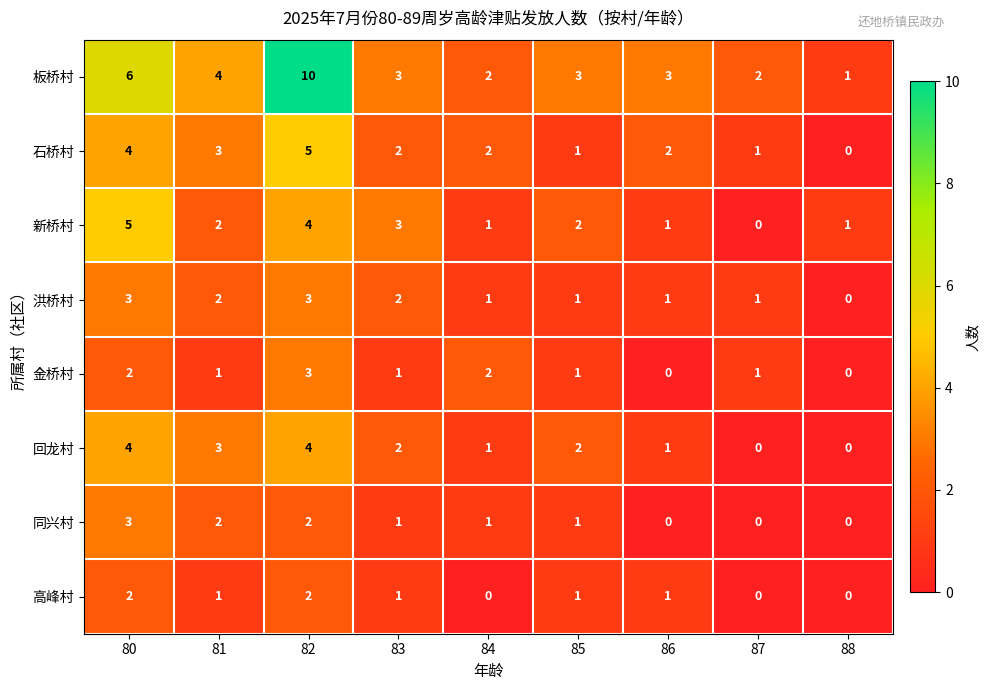

What is the difference between the highest and lowest values at 82?

8